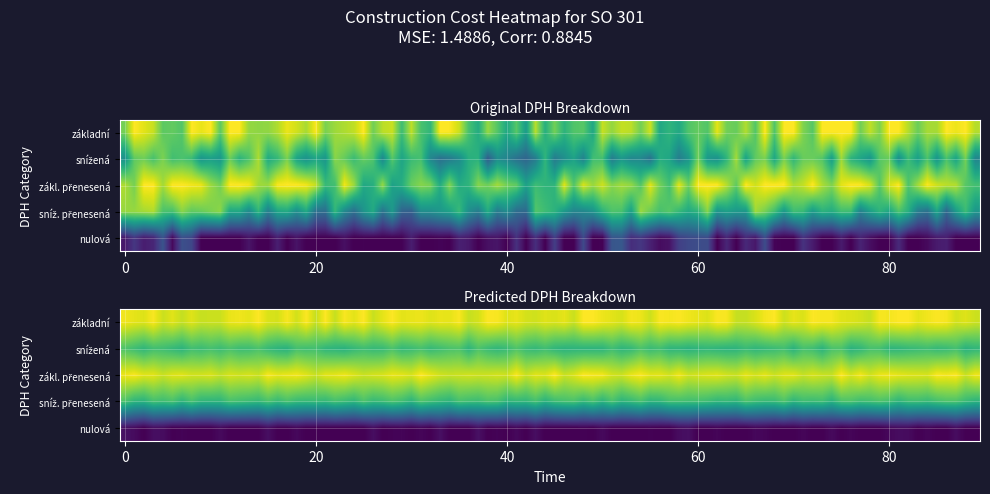

Count the snížená values in the range 0 to 1.

6